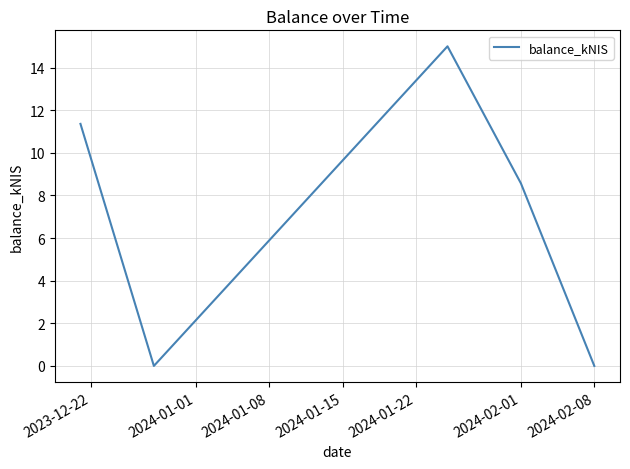

What is the sum of all values?

34.9